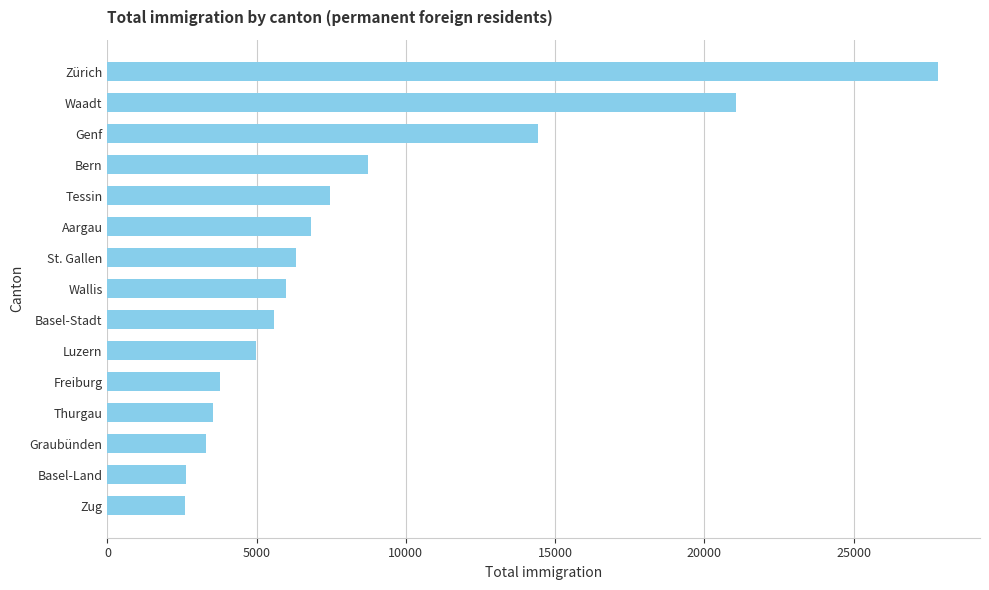

What is the change in value from Aargau to Thurgau?

-3291